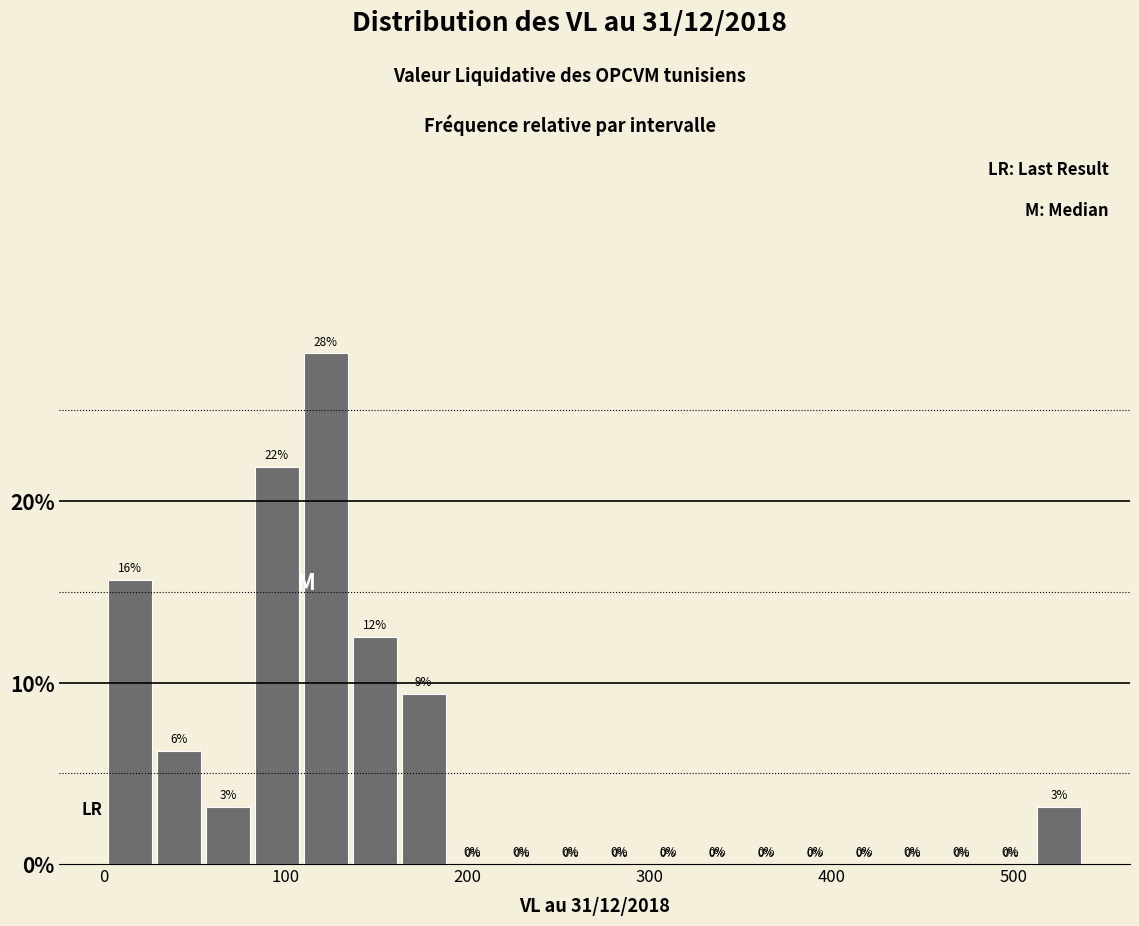

Read against the x-axis, roughly where is the centre of the tallest bar?

120